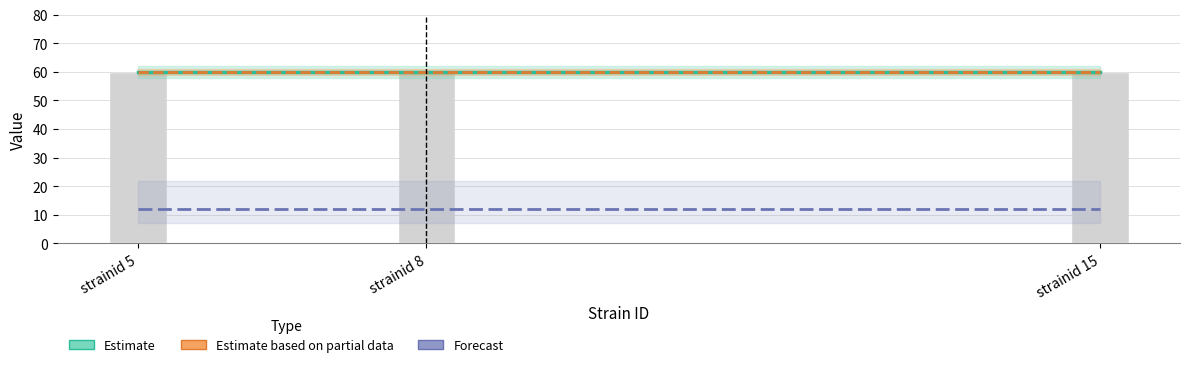

Where is Estimate nearest to the value 60?

strainid 5